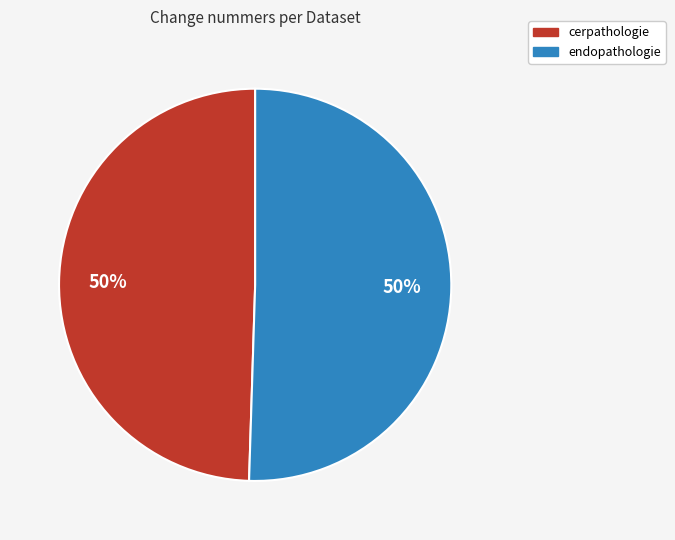

To the nearest percent, what portion does endopathologie represent?

50%